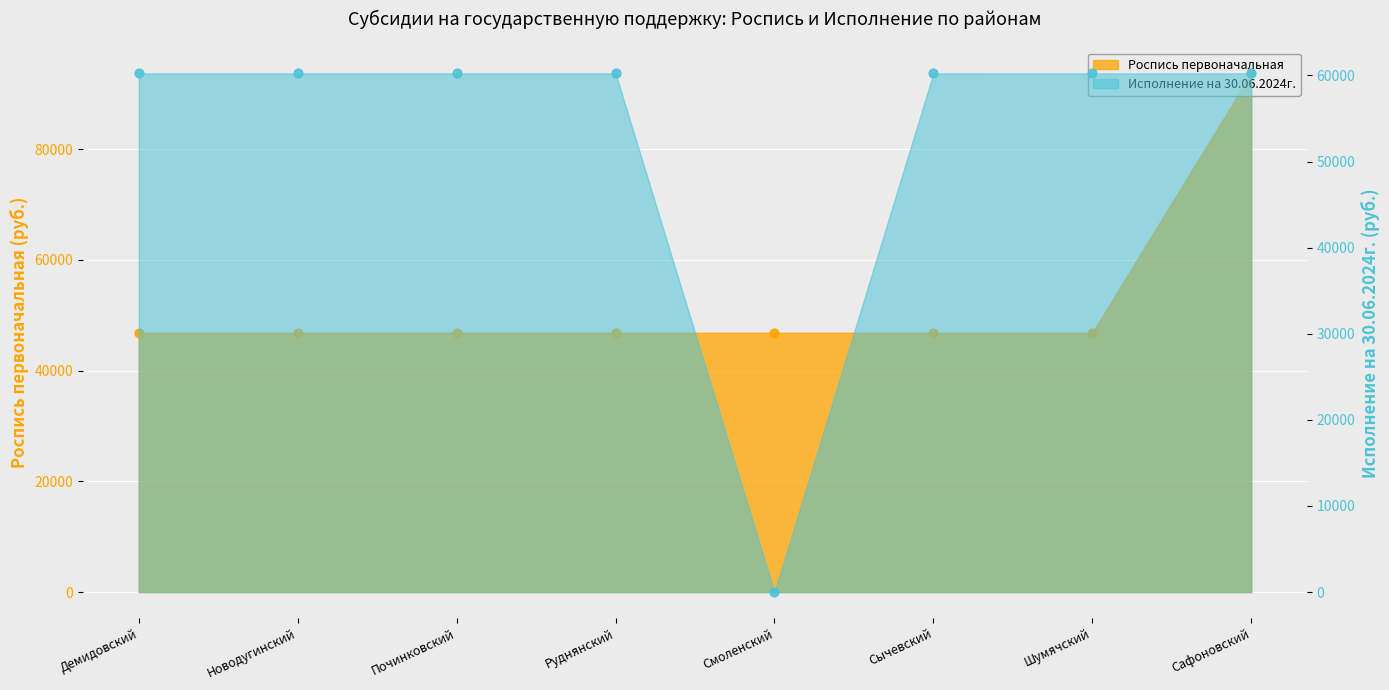

Which series reaches the maximum Y coordinate?

Роспись первоначальная